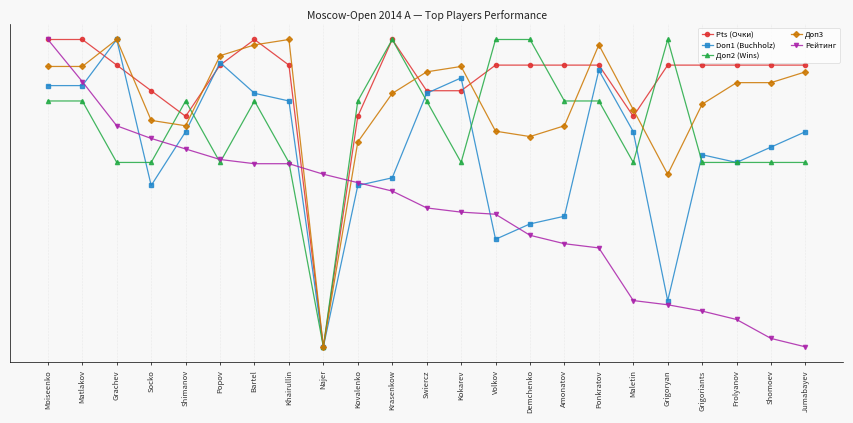

What are all the series names shown in the legend?

Pts (Очки), Doп1 (Buchholz), Доп2 (Wins), Доп3, Рейтинг